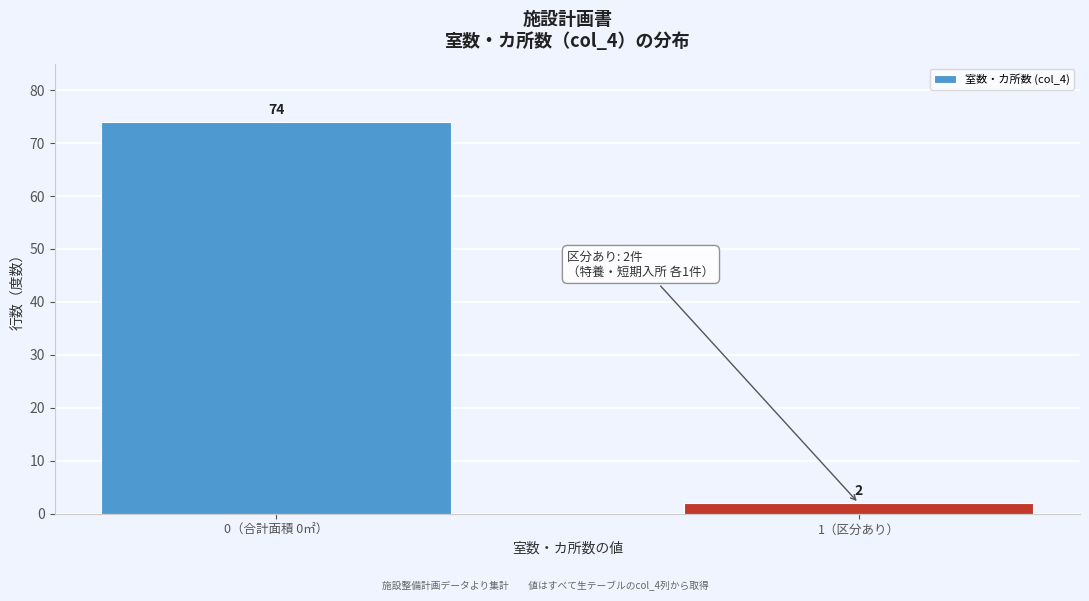

Reading right to left, extract all data points from this chart.

2	74